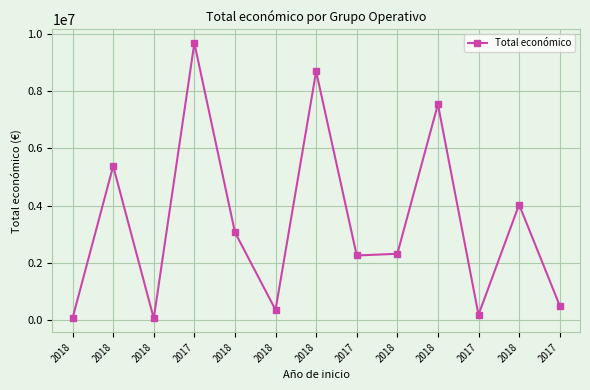

Read the value at 2018, to the nearest 10.

44990